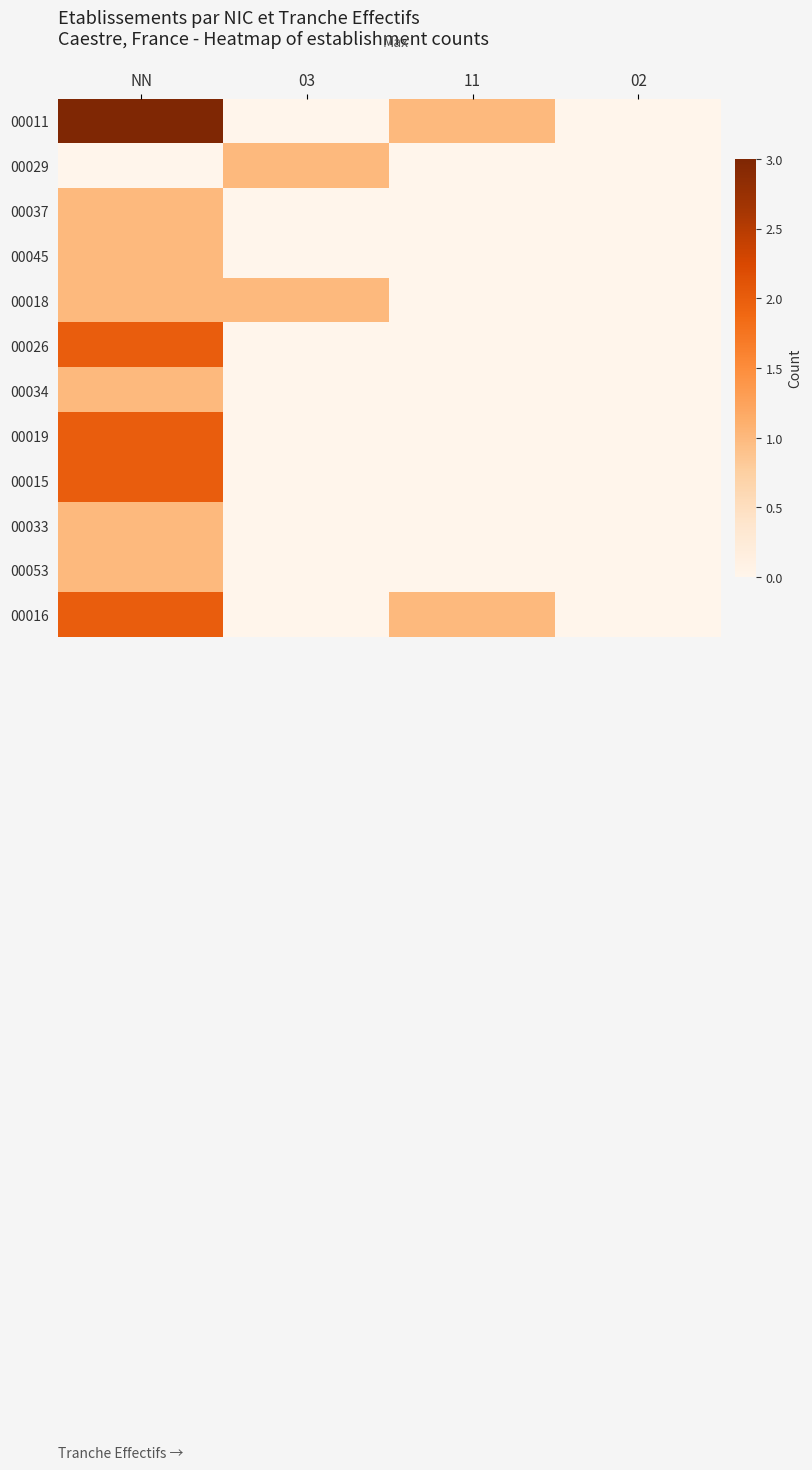

Which has a higher value, 02 or NN?

NN